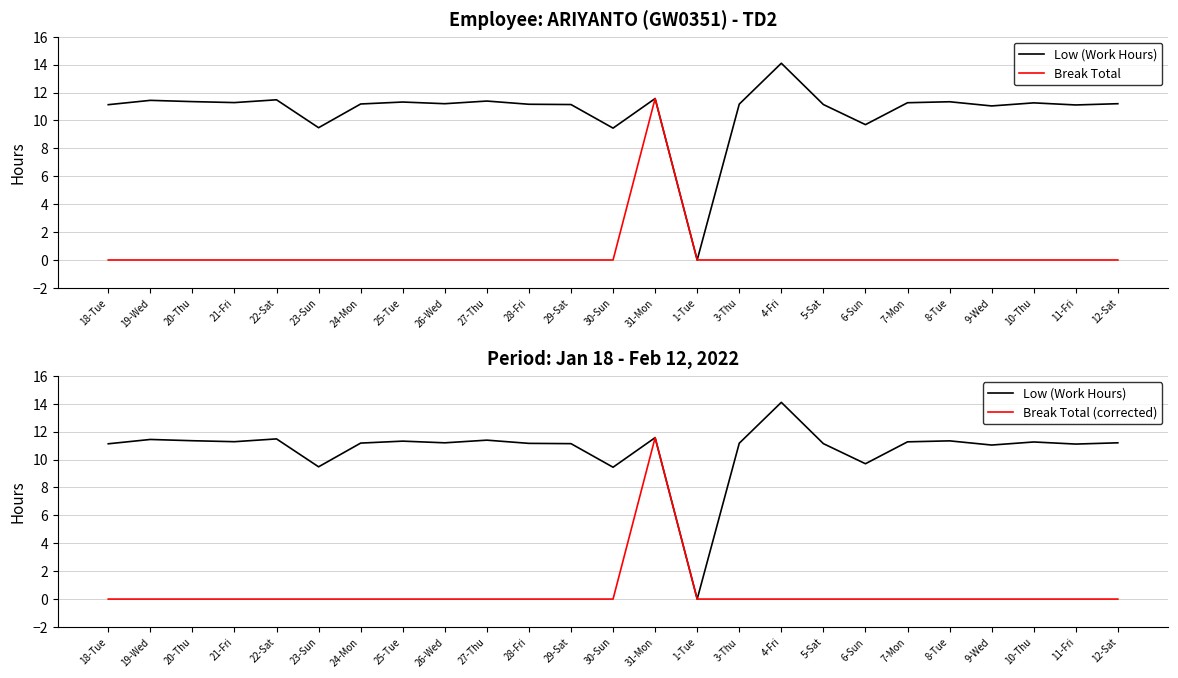

Which category has the lowest value in the Break Total series?

18-Tue